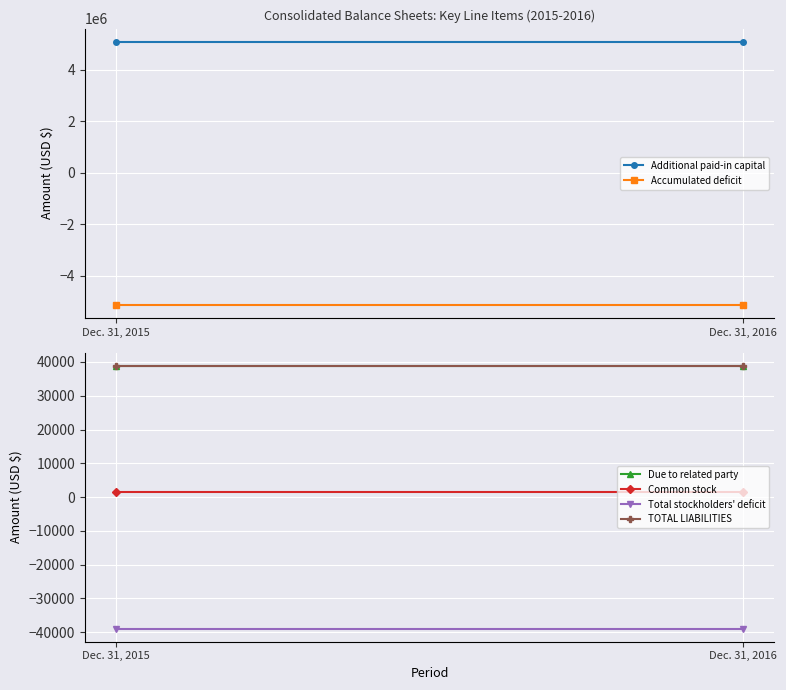

Reading right to left, what are all the values shown in this chart?

Additional paid-in capital: 5088968	5088968
Accumulated deficit: -5129311	-5129311
Due to related party: 38910	38910
Common stock: 1433	1433
Total stockholders' deficit: -38910	-38910
TOTAL LIABILITIES: 38910	38910